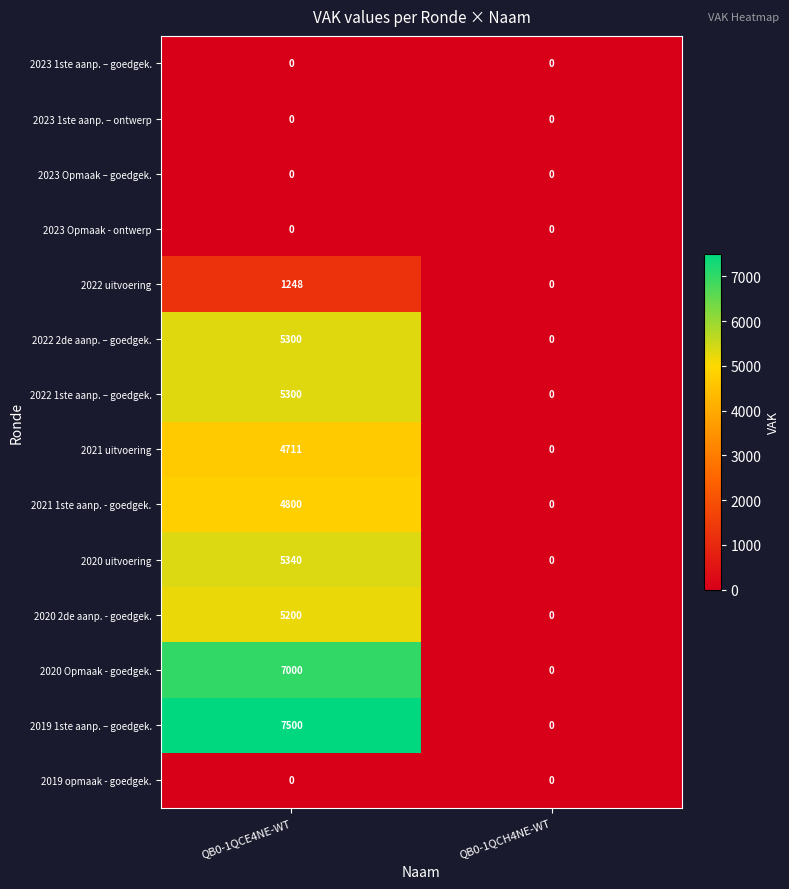

Between QB0-1QCE4NE-WT and QB0-1QCH4NE-WT, which series saw the biggest shift?

2019 1ste aanp. – goedgek.